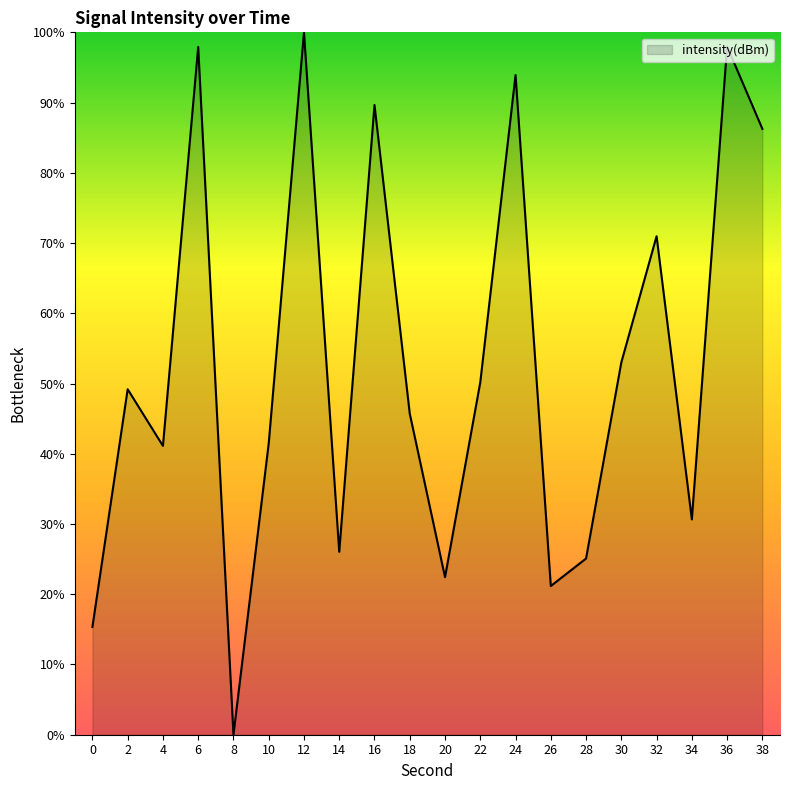

How many values are below 49?

10